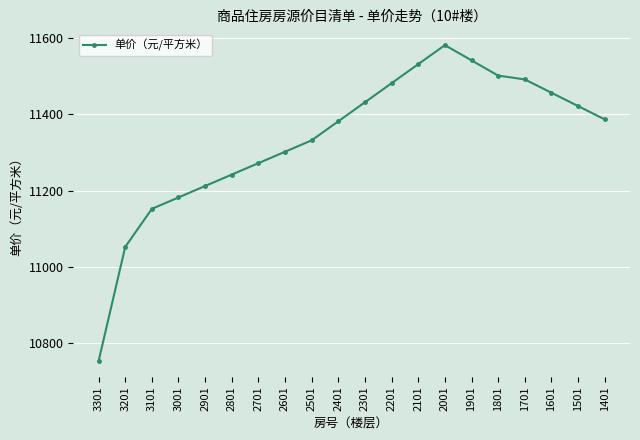

How many points are higher than both their immediate neighbors (excluding endpoints)?

1